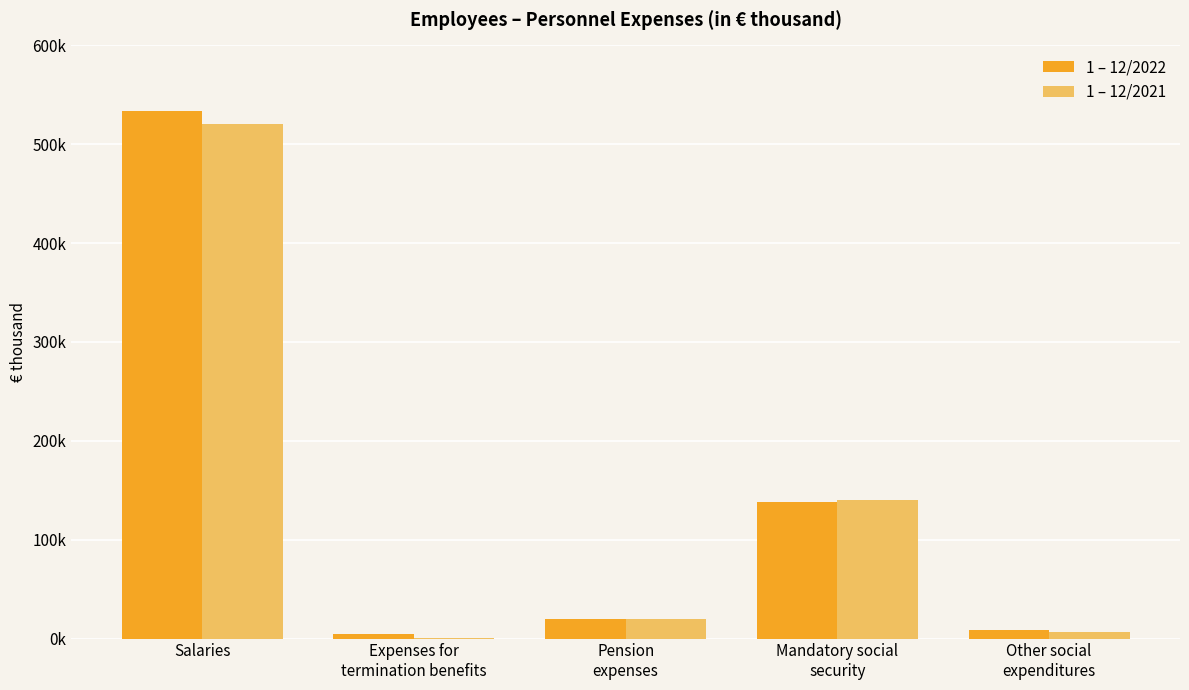

What are all the series names shown in the legend?

1 – 12/2022, 1 – 12/2021